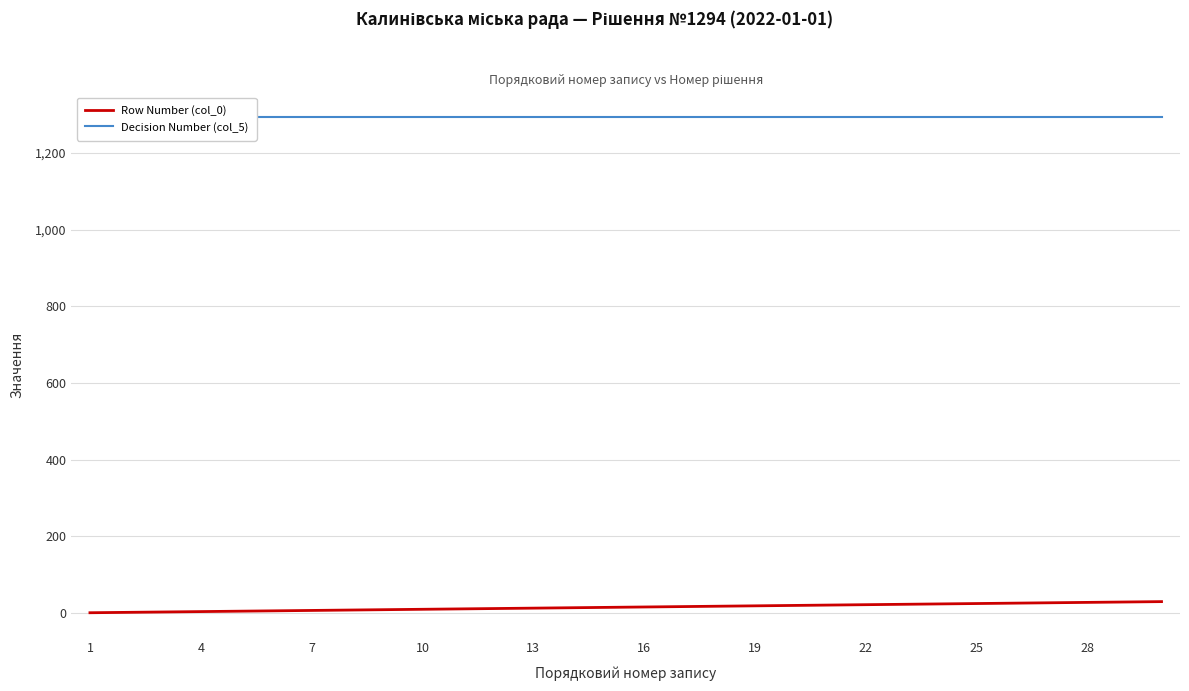

True or false: Row Number (col_0) and Decision Number (col_5) intersect in this chart.

False